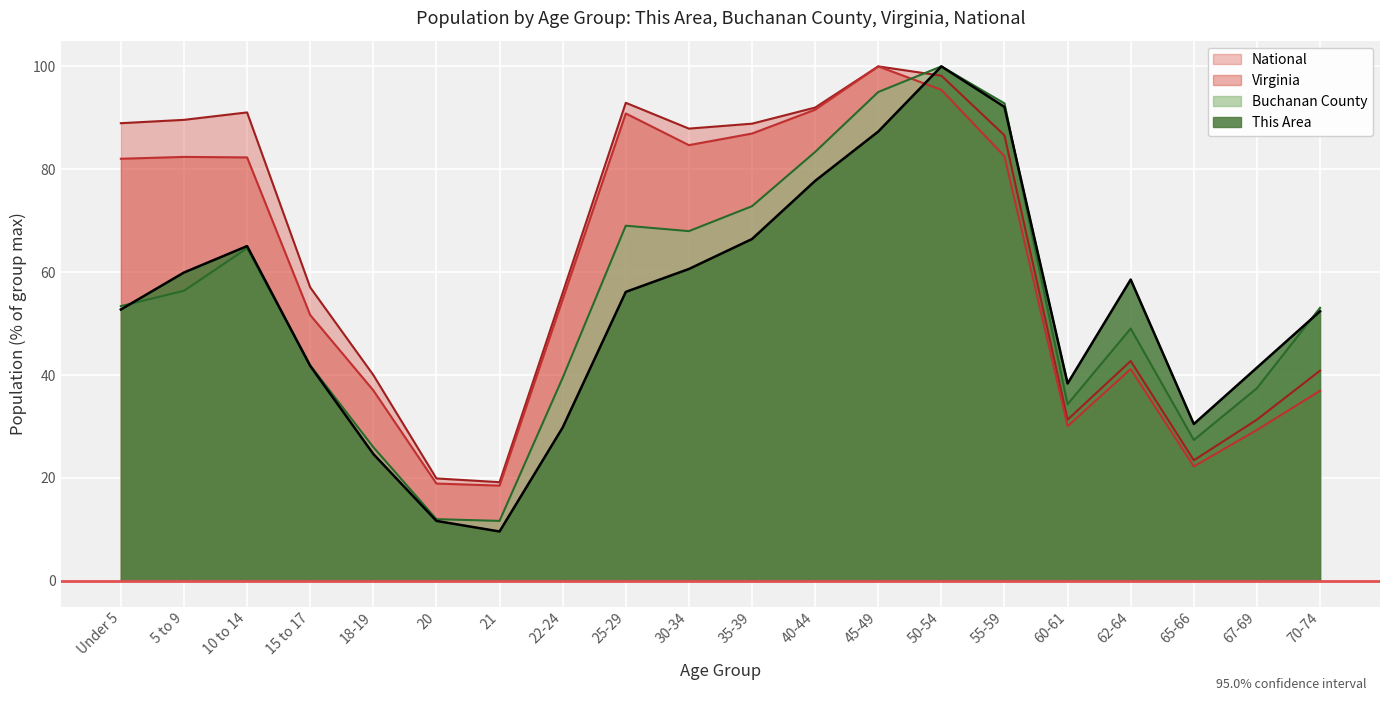

What is the highest value of the This Area series?

100.0